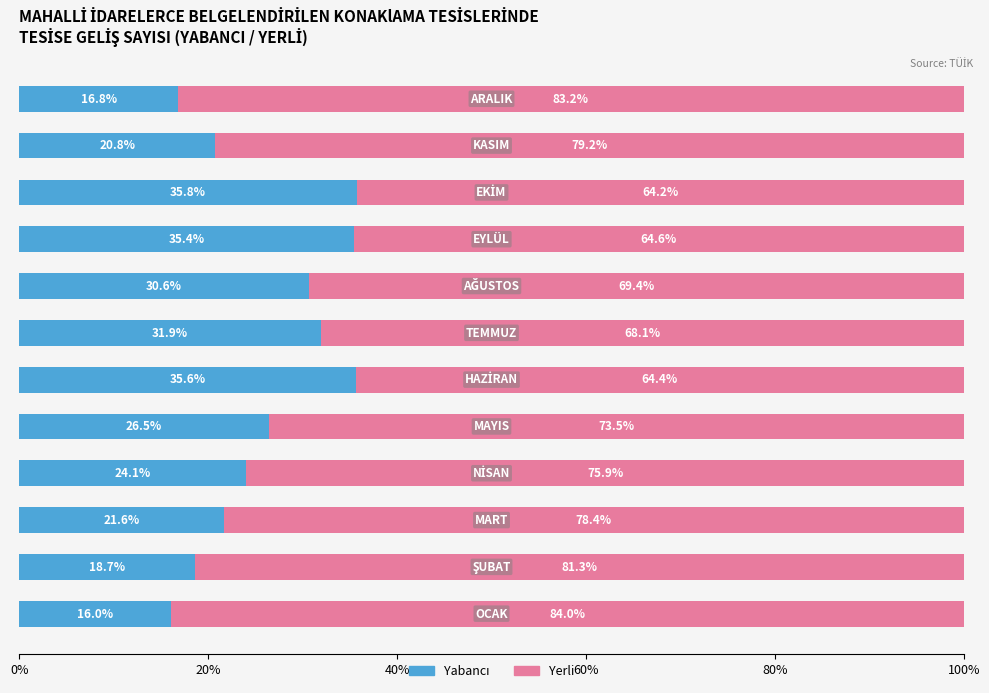

Reading left to right, extract all data points from this chart.

Yabancı: 16.0	18.7	21.6	24.1	26.5	35.6	31.9	30.6	35.4	35.8	20.8	16.8
Yerli: 84.0	81.3	78.4	75.9	73.5	64.4	68.1	69.4	64.6	64.2	79.2	83.2